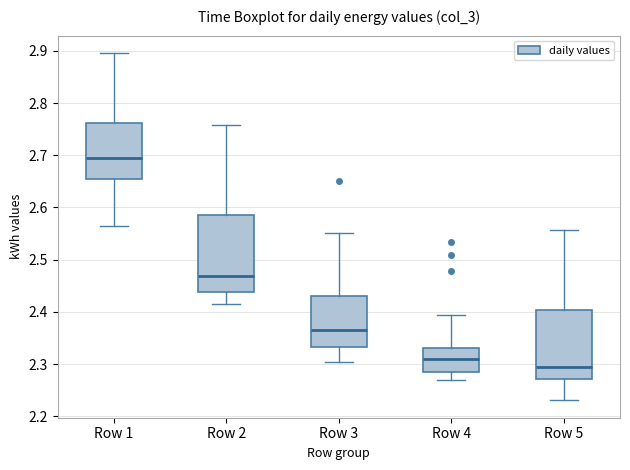

Reading left to right, read every box against the y-axis: the position of its median line, the range the box covers, and the ends of its whiskers. The values are not printed on the chart, so give them approximately, as read against the axis.

Row 1: median 2.70, box 2.65 to 2.76, whiskers 2.56 to 2.90
Row 2: median 2.47, box 2.44 to 2.59, whiskers 2.42 to 2.76
Row 3: median 2.37, box 2.33 to 2.43, whiskers 2.30 to 2.55
Row 4: median 2.31, box 2.29 to 2.33, whiskers 2.27 to 2.39
Row 5: median 2.29, box 2.27 to 2.40, whiskers 2.23 to 2.56